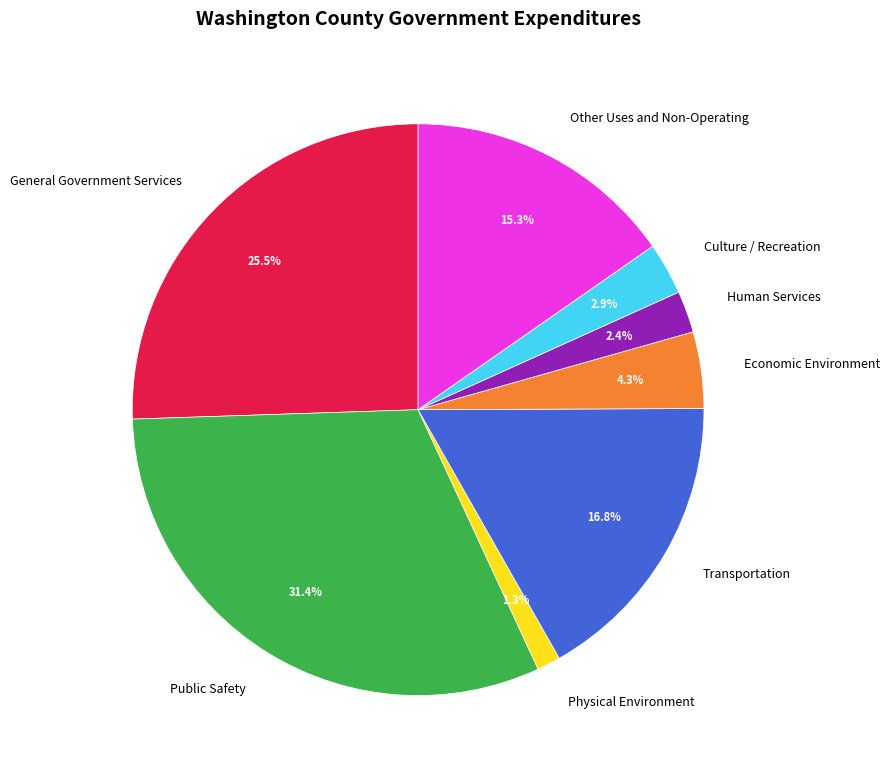

Which category has the smallest portion of the pie?

Physical Environment